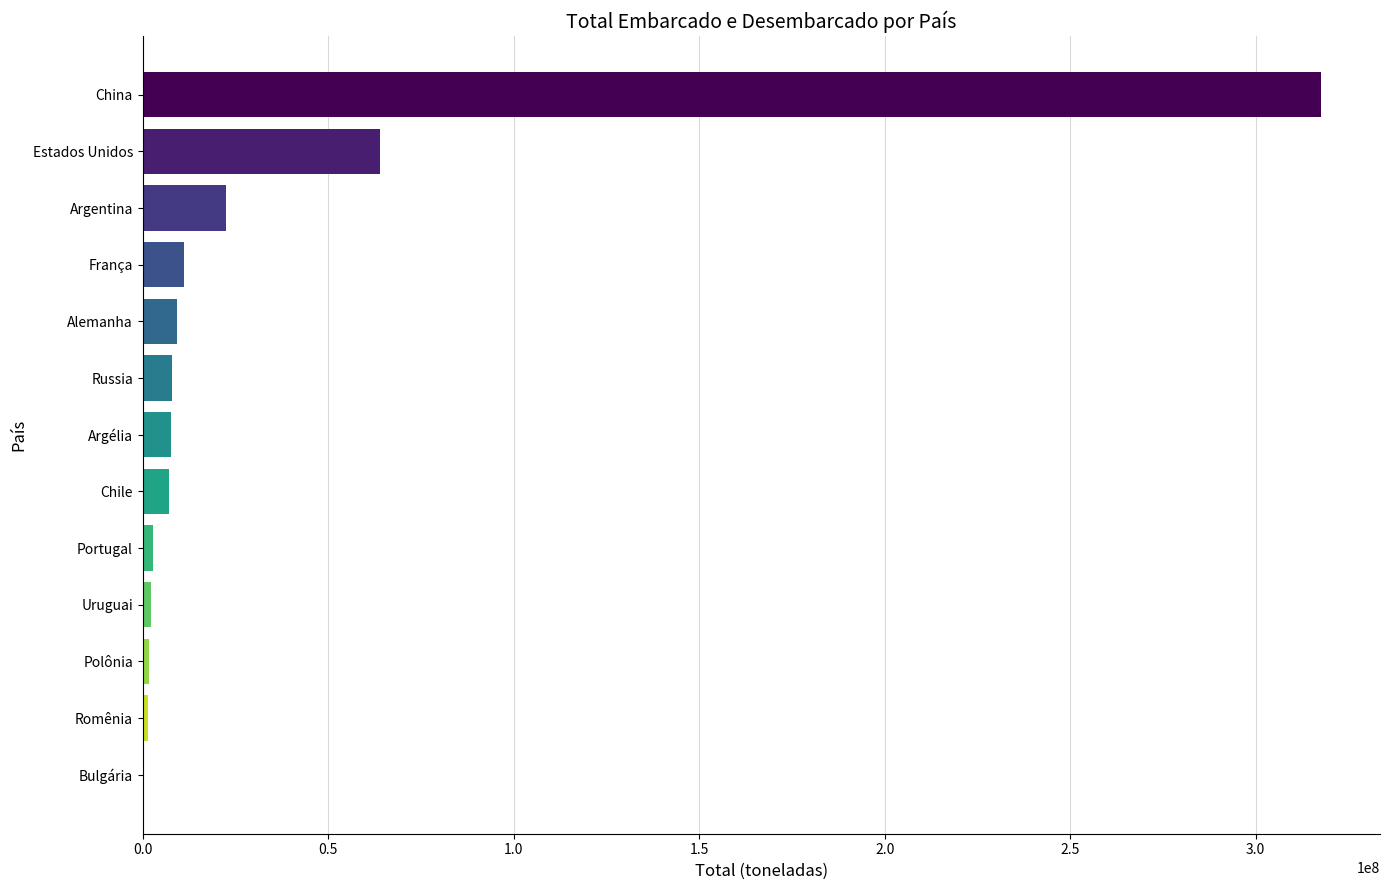

What value does the data have at Argentina?

22528819.9